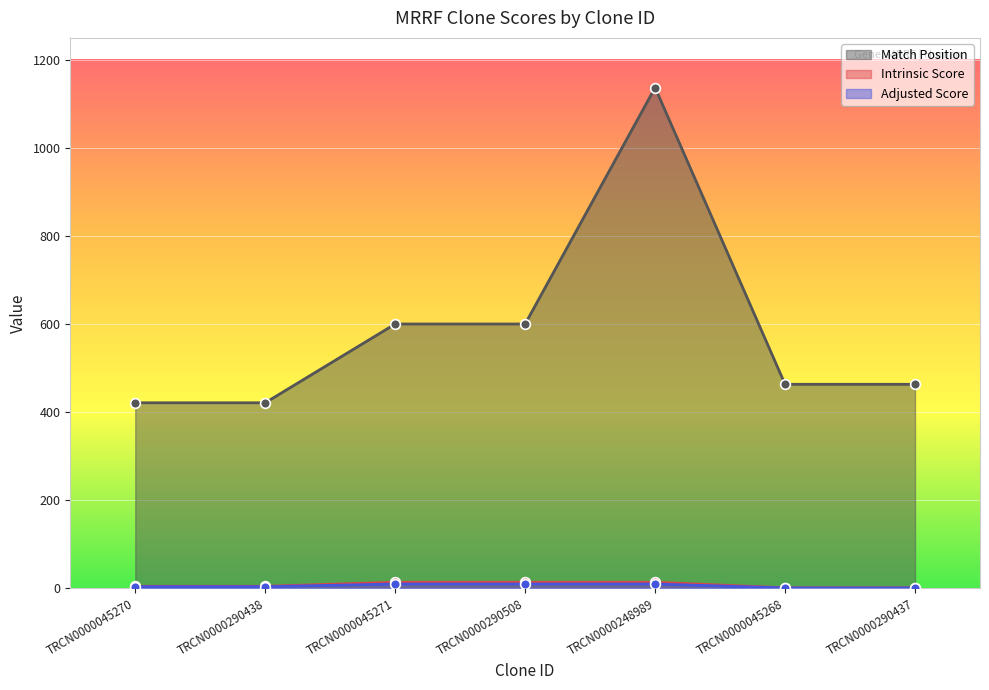

Reading right to left, extract all data points from this chart.

Match Position: 463.0	463.0	1137.0	600.0	600.0	421.0	421.0
Intrinsic Score: 0.6	0.6	13.2	13.2	13.2	4.0	4.0
Adjusted Score: 0.4	0.4	9.2	9.2	9.2	3.2	3.2